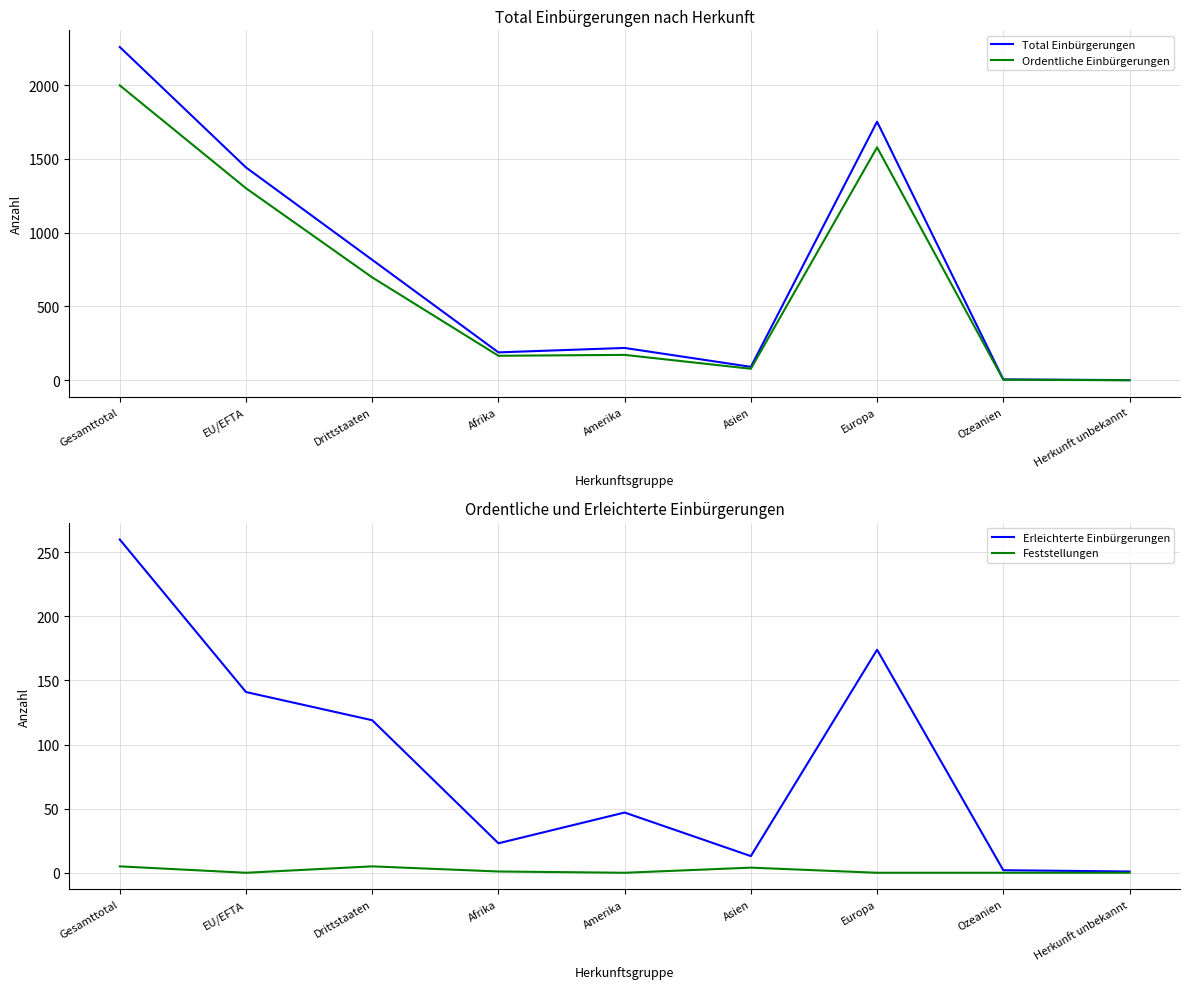

What is the label of the 3rd point from the left?

Drittstaaten